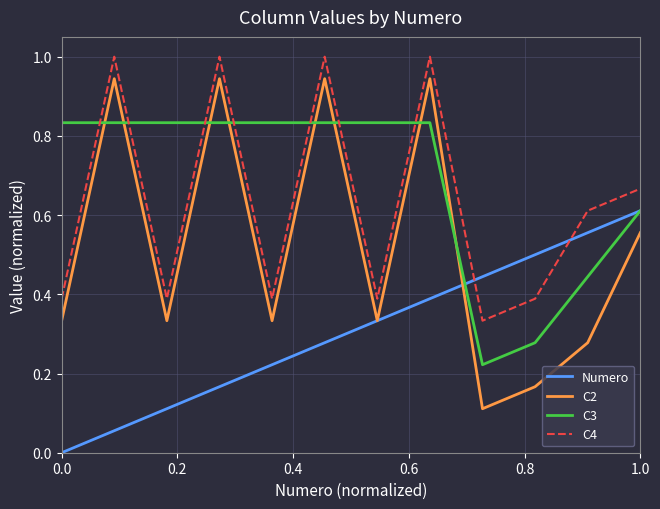

What is the highest value of the C4 series?

1.0